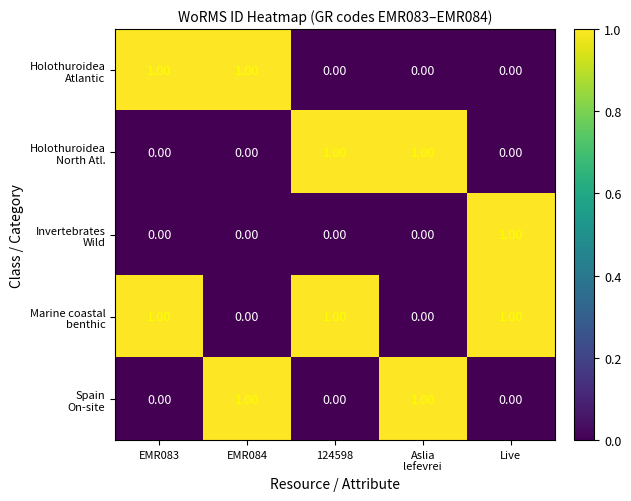

At how many categories does at least one series exceed 0?

5